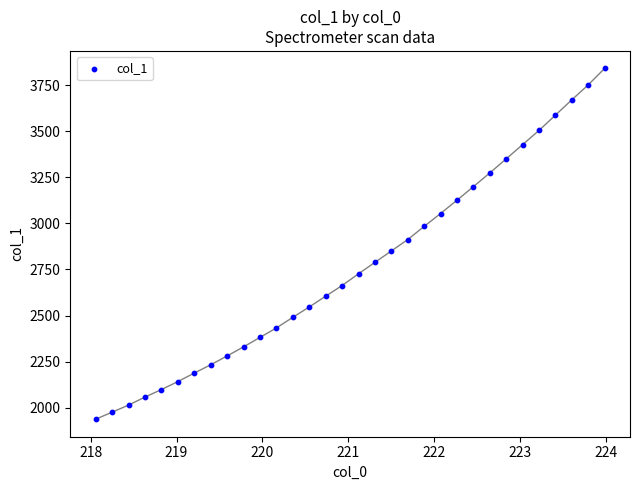

What is the range of X values (max minus min)?

5.9